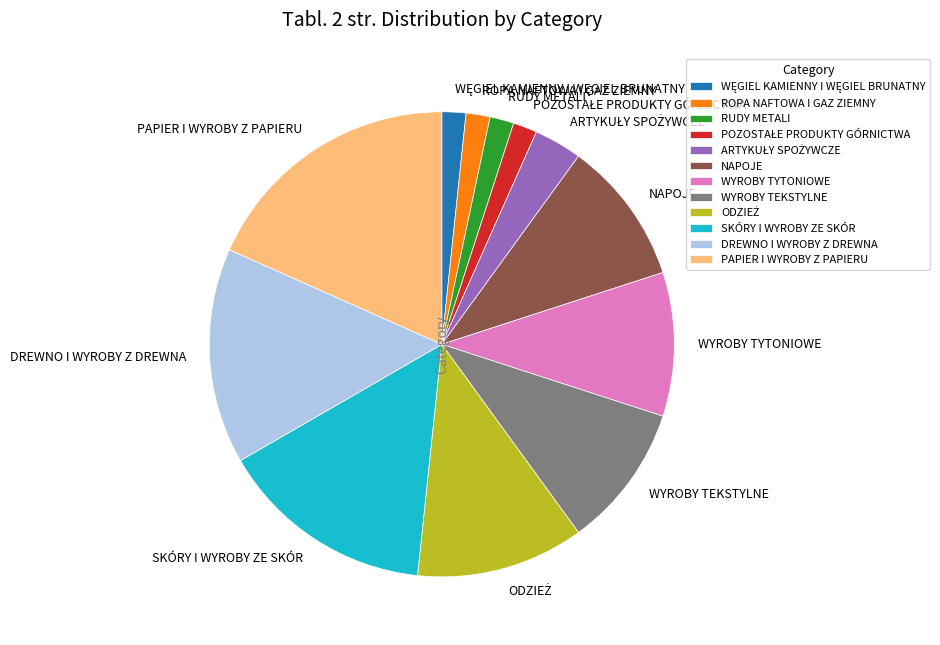

Count the number of slices in the pie.

12